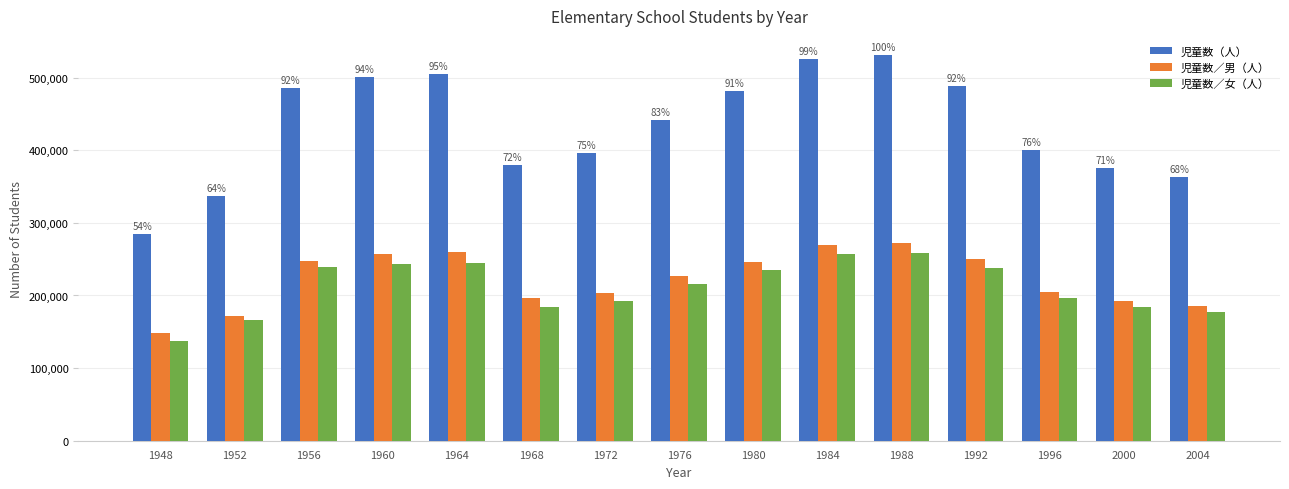

What is the highest value of the 児童数／女（人） series?

259028